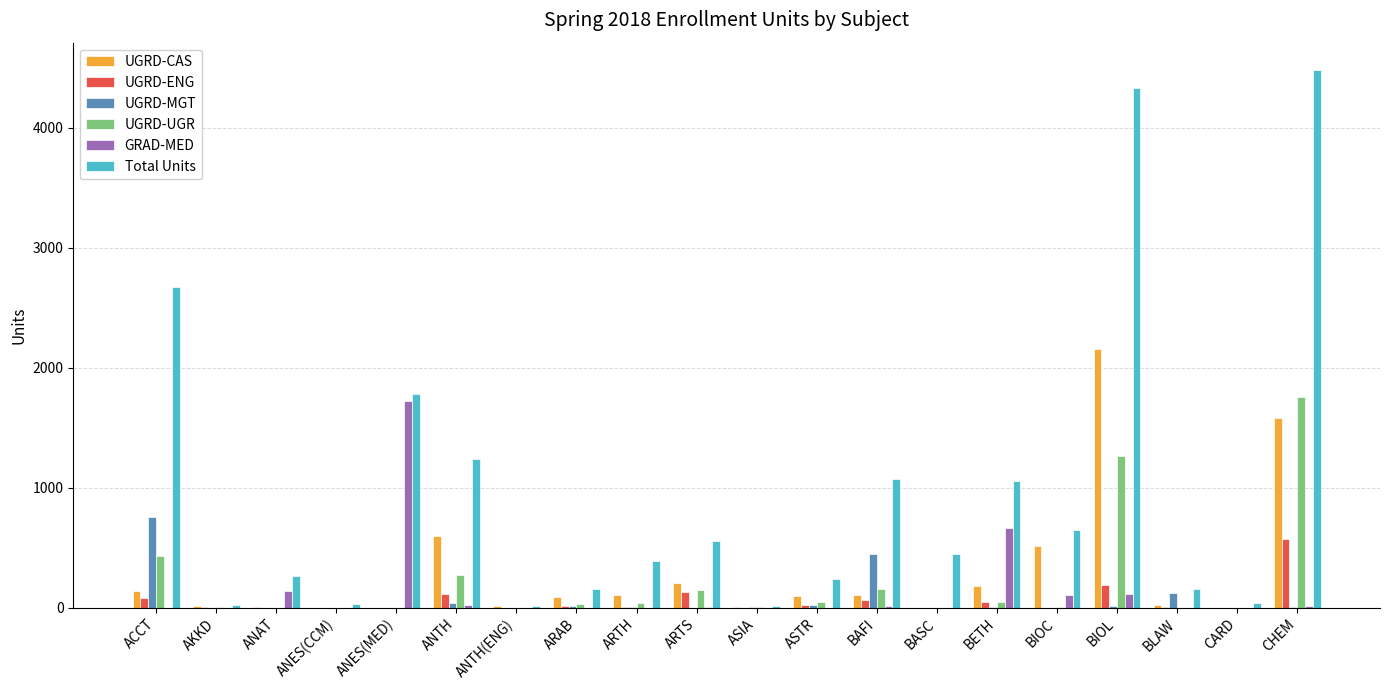

How many distinct data groups are displayed?

6